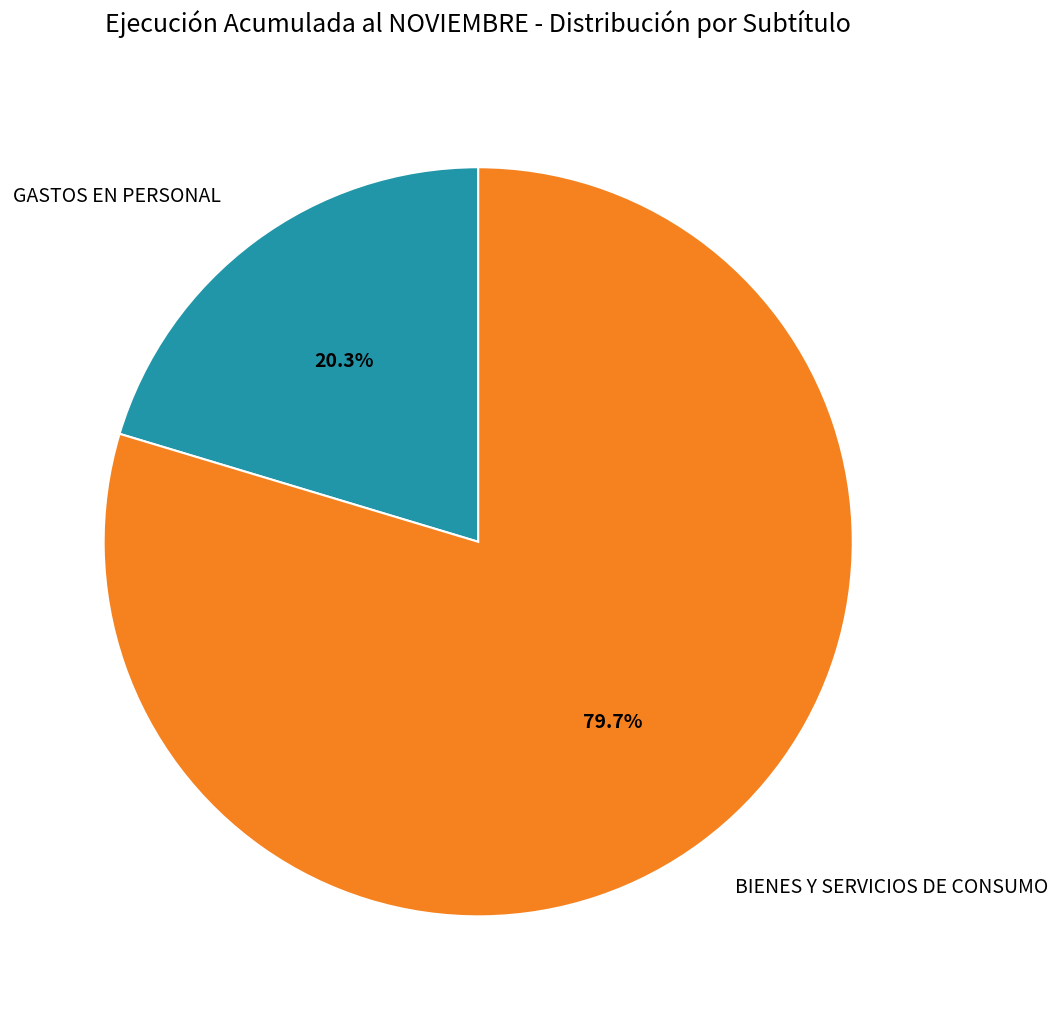

True or false: BIENES Y SERVICIOS DE CONSUMO accounts for 80% of the total.

True